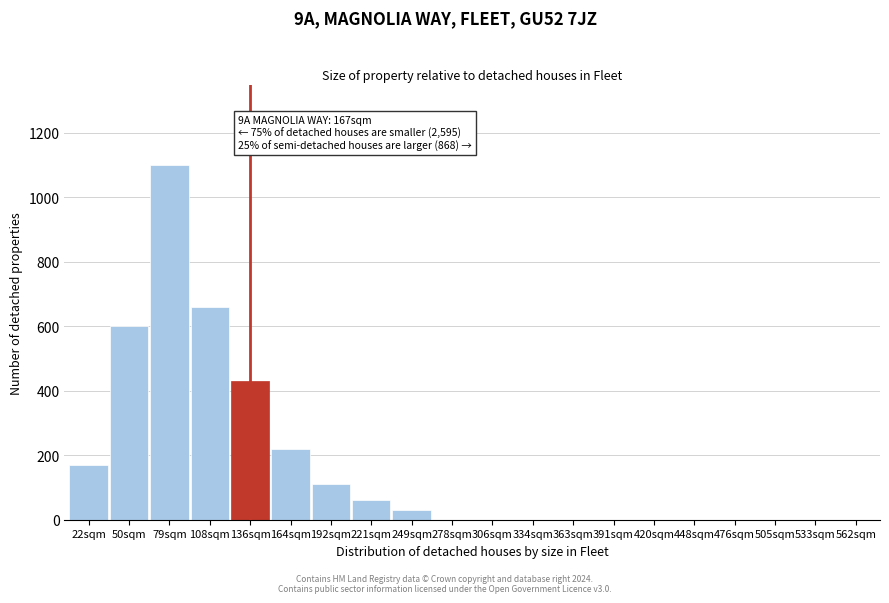

Reading left to right, extract all data points from this chart.

22sqm=170	50sqm=600	79sqm=1100	108sqm=660	136sqm=430	164sqm=220	192sqm=110	221sqm=60	249sqm=30	278sqm=0	306sqm=0	334sqm=0	363sqm=0	391sqm=0	420sqm=0	448sqm=0	476sqm=0	505sqm=0	533sqm=0	562sqm=0